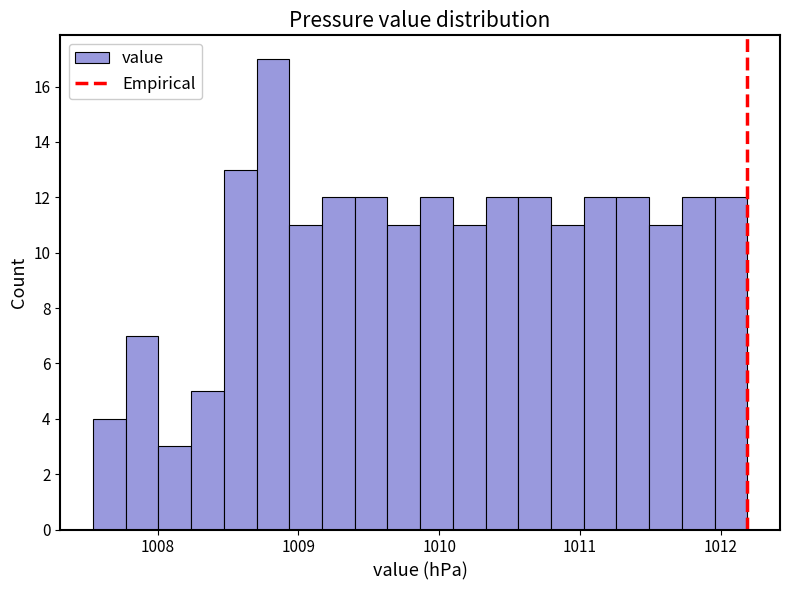

Around what value on the x-axis is the tallest bar? Give the approximate position of its centre, as read against the axis.

1008.8